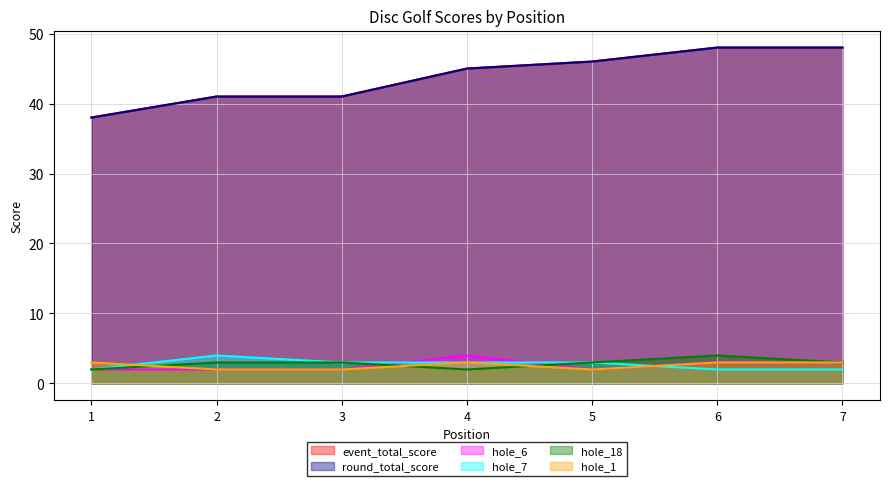

List the series in order of their peak value, lowest first.

hole_1, hole_6, hole_7, hole_18, event_total_score, round_total_score